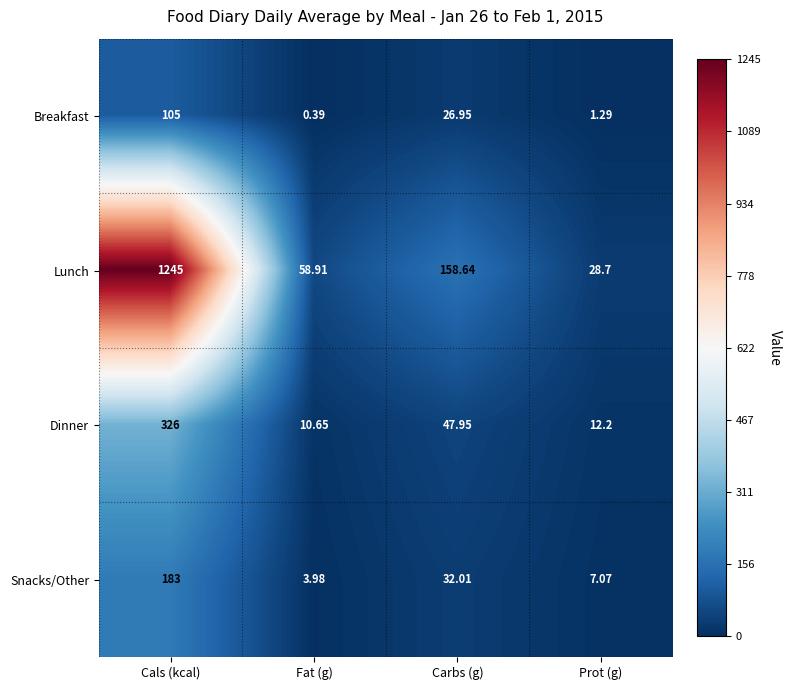

Which category has the lowest value in the Dinner series?

Fat (g)